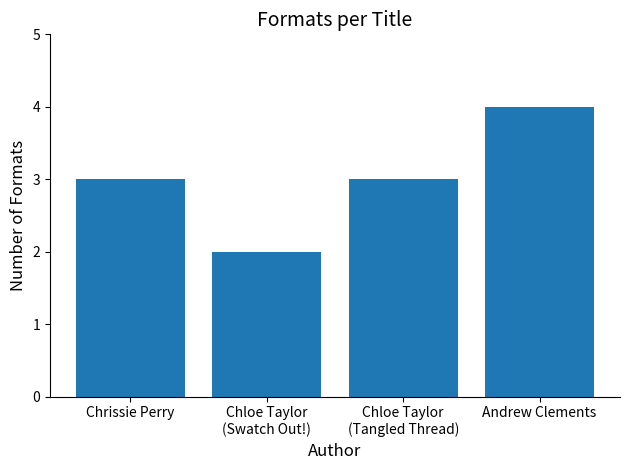

What value does the data have at Andrew Clements?

4